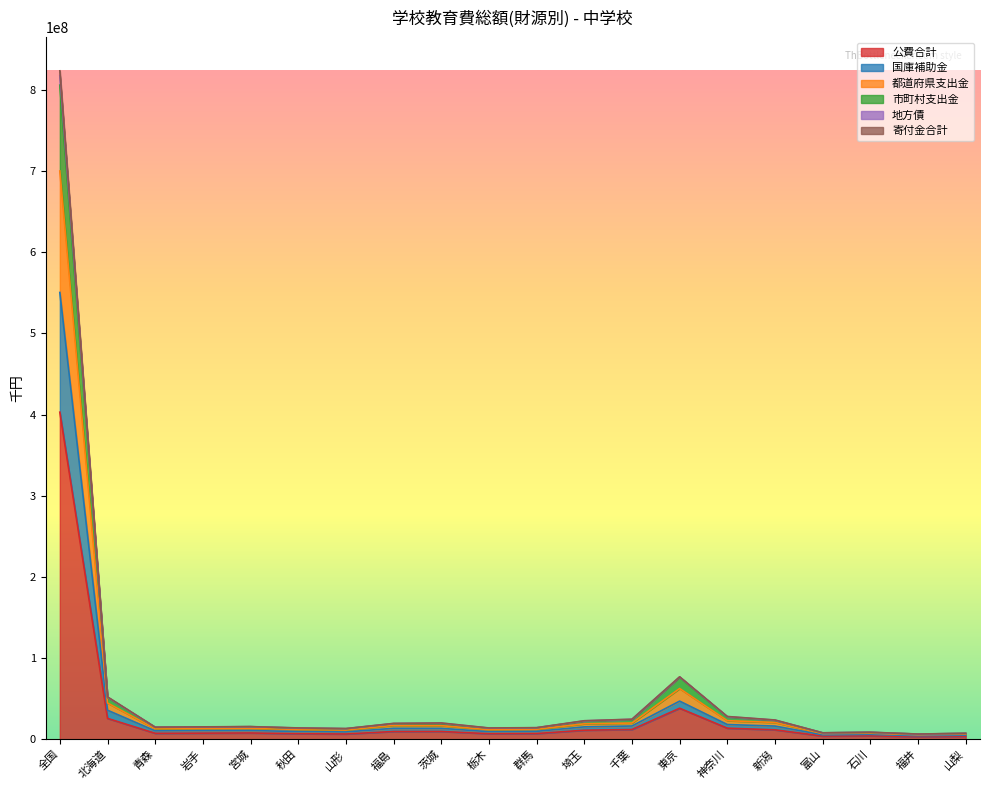

True or false: 都道府県支出金 and 寄付金合計 intersect in this chart.

False